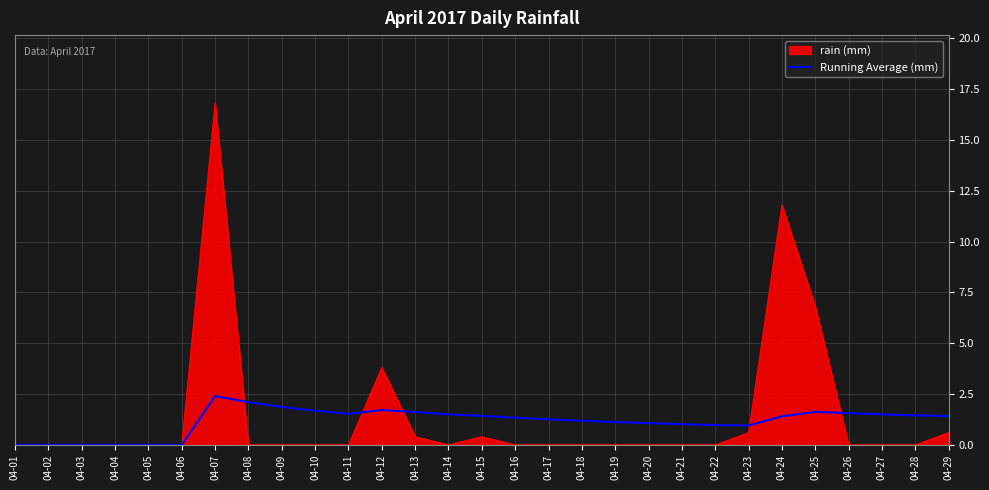

Where is rain (mm) nearest to the value 8?

04-25